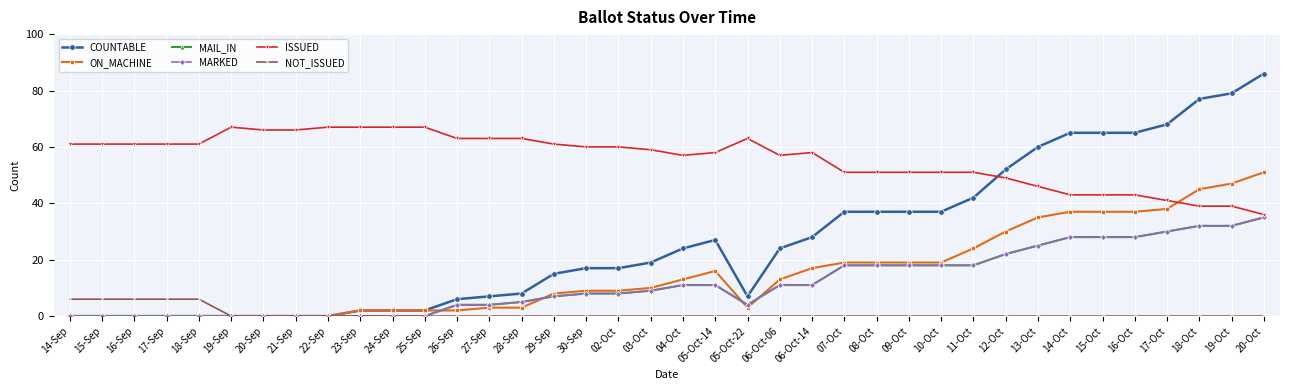

Reading left to right, extract all data points from this chart.

COUNTABLE: 14-Sep=0	15-Sep=0	16-Sep=0	17-Sep=0	18-Sep=0	19-Sep=0	20-Sep=0	21-Sep=0	22-Sep=0	23-Sep=2	24-Sep=2	25-Sep=2	26-Sep=6	27-Sep=7	28-Sep=8	29-Sep=15	30-Sep=17	02-Oct=17	03-Oct=19	04-Oct=24	05-Oct-14=27	05-Oct-22=7	06-Oct-06=24	06-Oct-14=28	07-Oct=37	08-Oct=37	09-Oct=37	10-Oct=37	11-Oct=42	12-Oct=52	13-Oct=60	14-Oct=65	15-Oct=65	16-Oct=65	17-Oct=68	18-Oct=77	19-Oct=79	20-Oct=86
ON_MACHINE: 14-Sep=0	15-Sep=0	16-Sep=0	17-Sep=0	18-Sep=0	19-Sep=0	20-Sep=0	21-Sep=0	22-Sep=0	23-Sep=2	24-Sep=2	25-Sep=2	26-Sep=2	27-Sep=3	28-Sep=3	29-Sep=8	30-Sep=9	02-Oct=9	03-Oct=10	04-Oct=13	05-Oct-14=16	05-Oct-22=3	06-Oct-06=13	06-Oct-14=17	07-Oct=19	08-Oct=19	09-Oct=19	10-Oct=19	11-Oct=24	12-Oct=30	13-Oct=35	14-Oct=37	15-Oct=37	16-Oct=37	17-Oct=38	18-Oct=45	19-Oct=47	20-Oct=51
MAIL_IN: 14-Sep=0	15-Sep=0	16-Sep=0	17-Sep=0	18-Sep=0	19-Sep=0	20-Sep=0	21-Sep=0	22-Sep=0	23-Sep=0	24-Sep=0	25-Sep=0	26-Sep=4	27-Sep=4	28-Sep=5	29-Sep=7	30-Sep=8	02-Oct=8	03-Oct=9	04-Oct=11	05-Oct-14=11	05-Oct-22=4	06-Oct-06=11	06-Oct-14=11	07-Oct=18	08-Oct=18	09-Oct=18	10-Oct=18	11-Oct=18	12-Oct=22	13-Oct=25	14-Oct=28	15-Oct=28	16-Oct=28	17-Oct=30	18-Oct=32	19-Oct=32	20-Oct=35
MARKED: 14-Sep=0	15-Sep=0	16-Sep=0	17-Sep=0	18-Sep=0	19-Sep=0	20-Sep=0	21-Sep=0	22-Sep=0	23-Sep=0	24-Sep=0	25-Sep=0	26-Sep=4	27-Sep=4	28-Sep=5	29-Sep=7	30-Sep=8	02-Oct=8	03-Oct=9	04-Oct=11	05-Oct-14=11	05-Oct-22=4	06-Oct-06=11	06-Oct-14=11	07-Oct=18	08-Oct=18	09-Oct=18	10-Oct=18	11-Oct=18	12-Oct=22	13-Oct=25	14-Oct=28	15-Oct=28	16-Oct=28	17-Oct=30	18-Oct=32	19-Oct=32	20-Oct=35
ISSUED: 14-Sep=61	15-Sep=61	16-Sep=61	17-Sep=61	18-Sep=61	19-Sep=67	20-Sep=66	21-Sep=66	22-Sep=67	23-Sep=67	24-Sep=67	25-Sep=67	26-Sep=63	27-Sep=63	28-Sep=63	29-Sep=61	30-Sep=60	02-Oct=60	03-Oct=59	04-Oct=57	05-Oct-14=58	05-Oct-22=63	06-Oct-06=57	06-Oct-14=58	07-Oct=51	08-Oct=51	09-Oct=51	10-Oct=51	11-Oct=51	12-Oct=49	13-Oct=46	14-Oct=43	15-Oct=43	16-Oct=43	17-Oct=41	18-Oct=39	19-Oct=39	20-Oct=36
NOT_ISSUED: 14-Sep=6	15-Sep=6	16-Sep=6	17-Sep=6	18-Sep=6	19-Sep=0	20-Sep=0	21-Sep=0	22-Sep=0	23-Sep=0	24-Sep=0	25-Sep=0	26-Sep=0	27-Sep=0	28-Sep=0	29-Sep=0	30-Sep=0	02-Oct=0	03-Oct=0	04-Oct=0	05-Oct-14=0	05-Oct-22=0	06-Oct-06=0	06-Oct-14=0	07-Oct=0	08-Oct=0	09-Oct=0	10-Oct=0	11-Oct=0	12-Oct=0	13-Oct=0	14-Oct=0	15-Oct=0	16-Oct=0	17-Oct=0	18-Oct=0	19-Oct=0	20-Oct=0